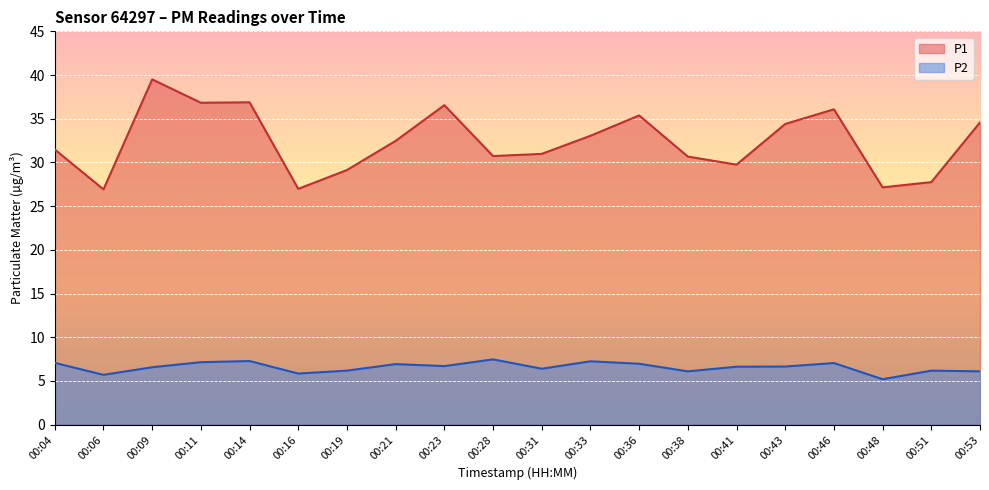

What is the sum of all P2 values?

131.4